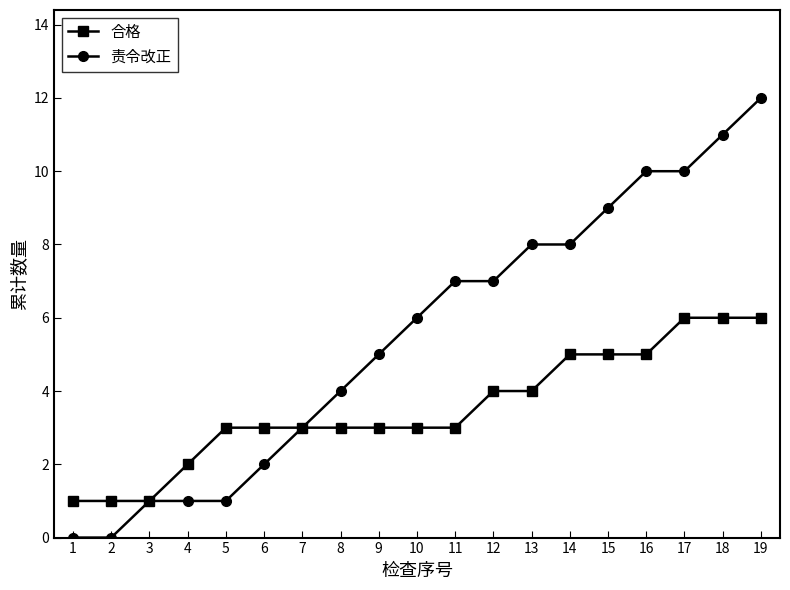

Is this an area chart (filled region under the line)?

No